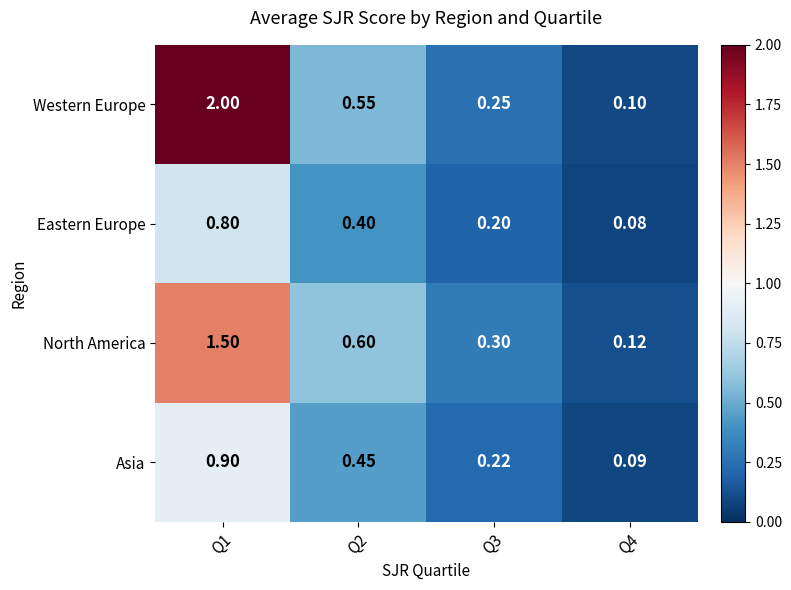

Rank the series at Q2 from highest to lowest value.

North America, Western Europe, Asia, Eastern Europe